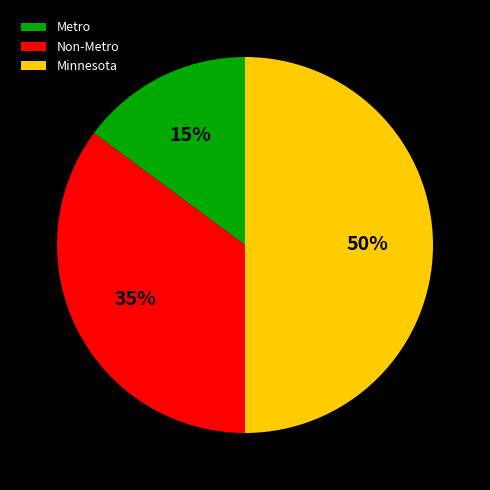

Between Non-Metro and Metro, which is larger?

Non-Metro